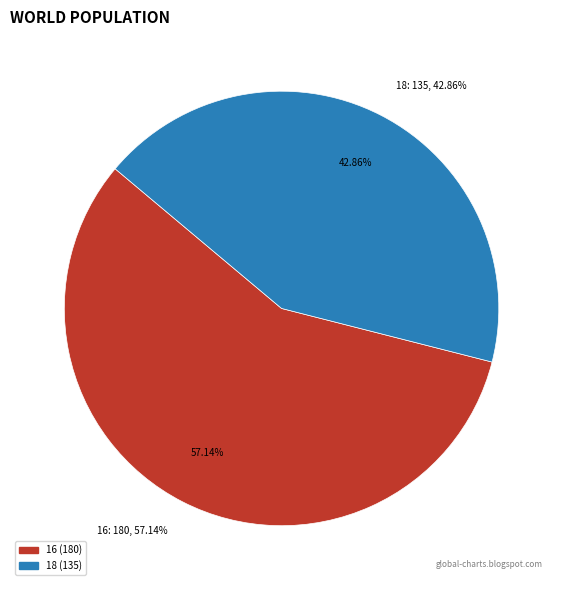

True or false: 16 accounts for 51% of the total.

False